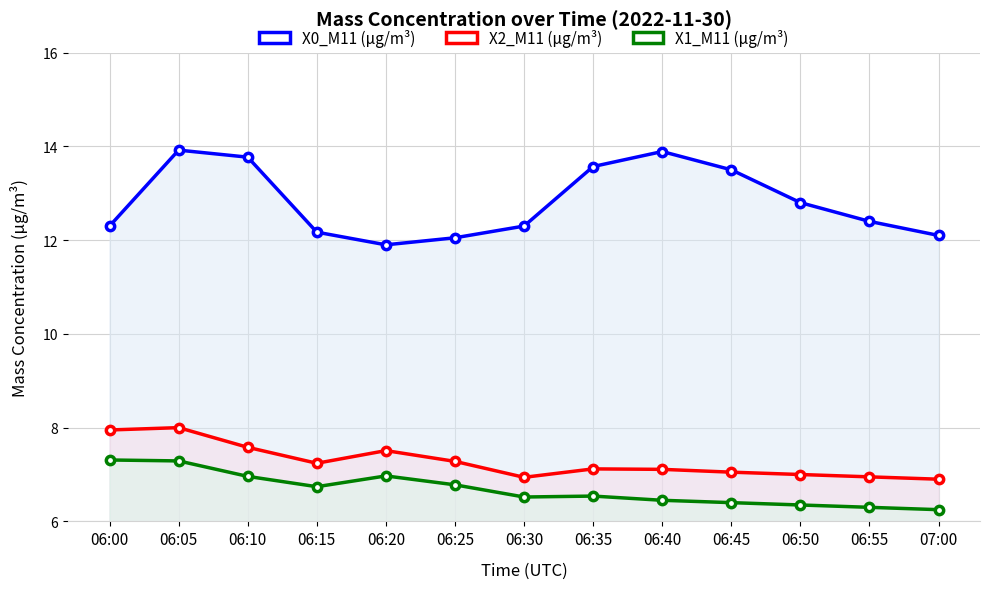

Reading left to right, list all the values displayed in this chart.

X0_M11 (μg/m³): 06:00=12.3	06:05=13.9	06:10=13.8	06:15=12.2	06:20=11.9	06:25=12.1	06:30=12.3	06:35=13.6	06:40=13.9	06:45=13.5	06:50=12.8	06:55=12.4	07:00=12.1
X2_M11 (μg/m³): 06:00=8.0	06:05=8.0	06:10=7.6	06:15=7.2	06:20=7.5	06:25=7.3	06:30=6.9	06:35=7.1	06:40=7.1	06:45=7.0	06:50=7.0	06:55=7.0	07:00=6.9
X1_M11 (μg/m³): 06:00=7.3	06:05=7.3	06:10=7.0	06:15=6.7	06:20=7.0	06:25=6.8	06:30=6.5	06:35=6.5	06:40=6.5	06:45=6.4	06:50=6.3	06:55=6.3	07:00=6.2